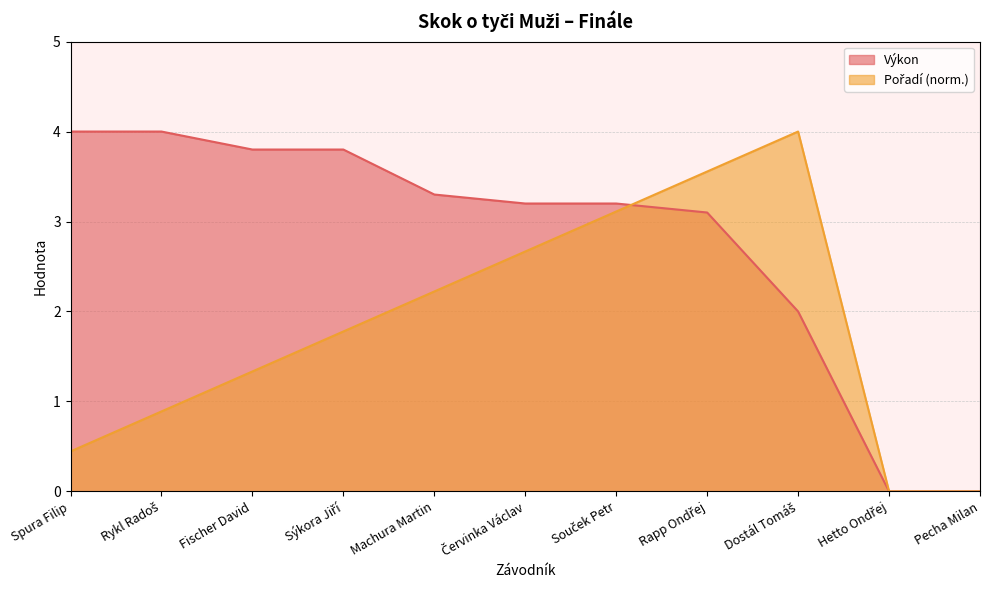

How many lines are shown in the chart?

2